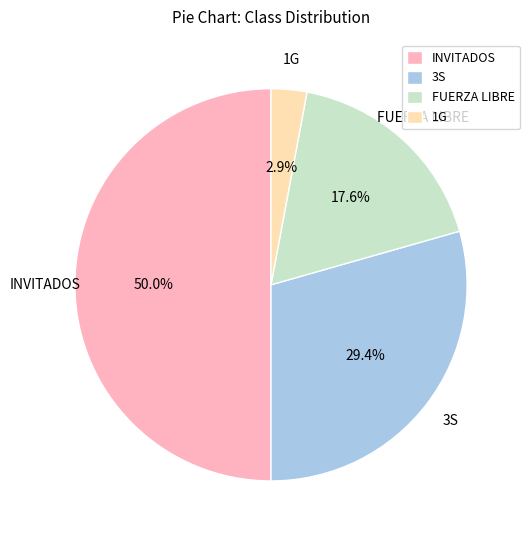

What is the largest slice in the pie chart?

INVITADOS